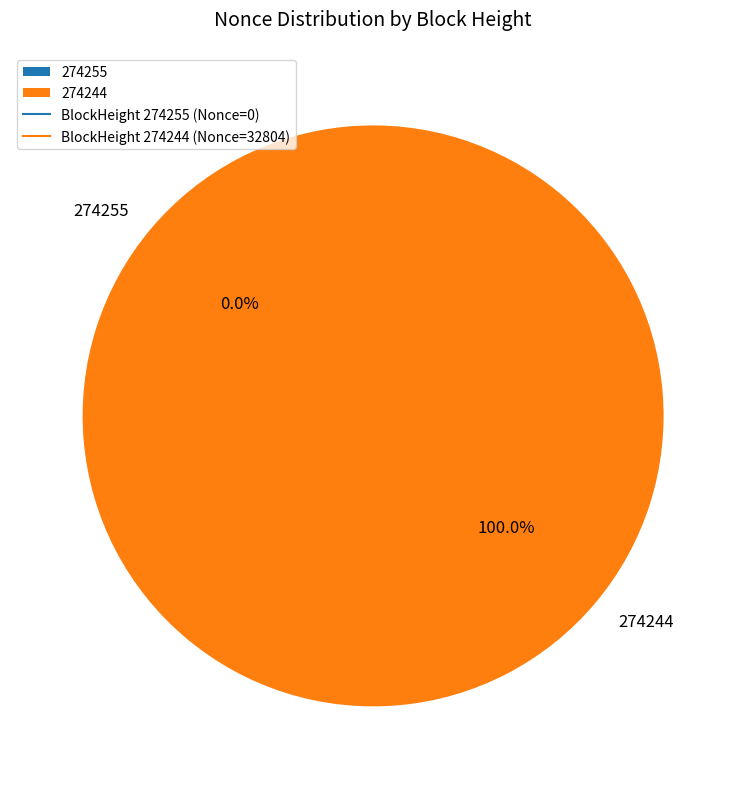

To the nearest percent, what is the difference between the 274255 and 274244 slice percentages?

100%